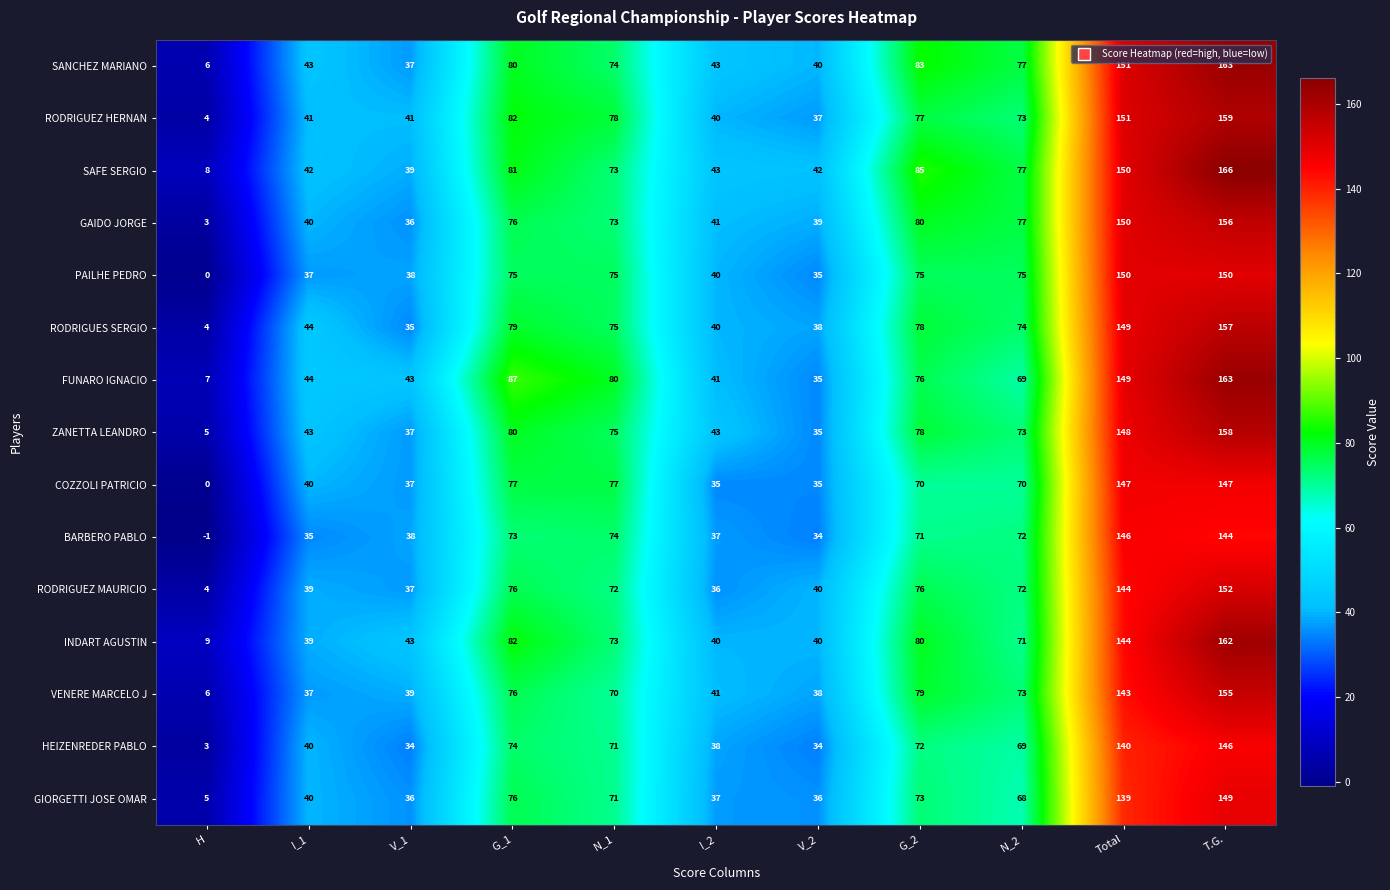

Which series has the widest spread of values?

SAFE SERGIO